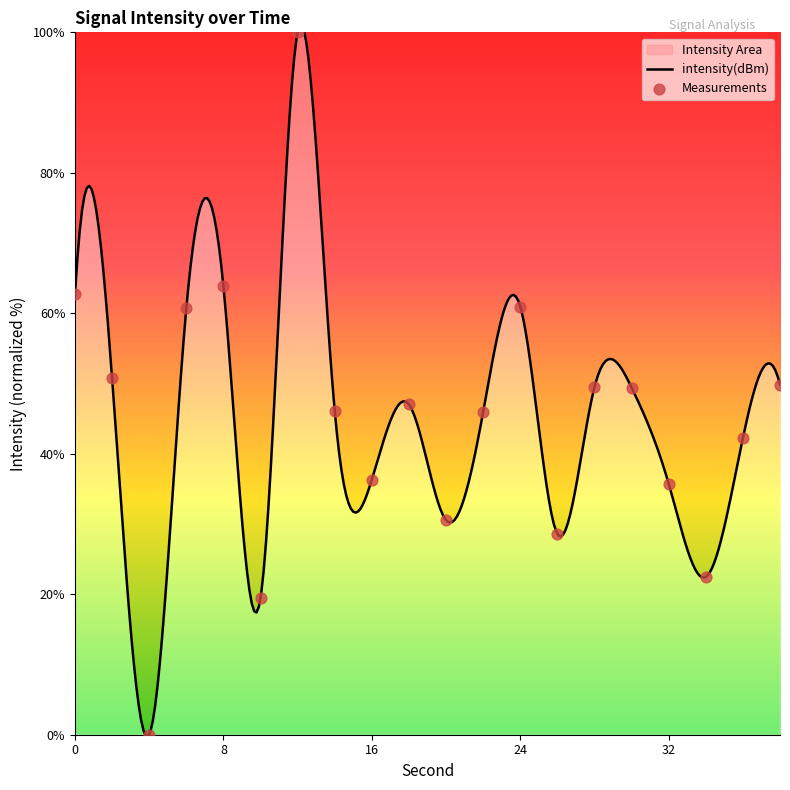

What is the change in value from 12 to 14?

-53.9